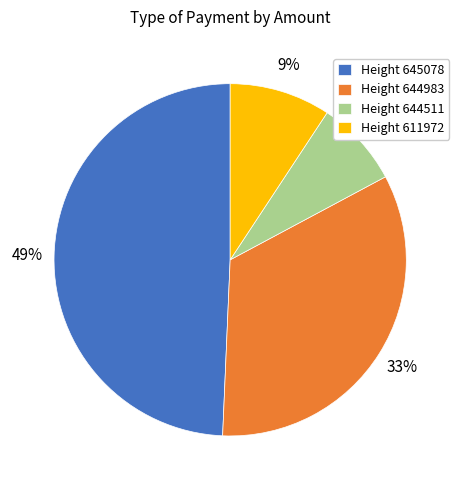

Do Height 644983 and Height 645078 together represent more than half of the pie?

Yes